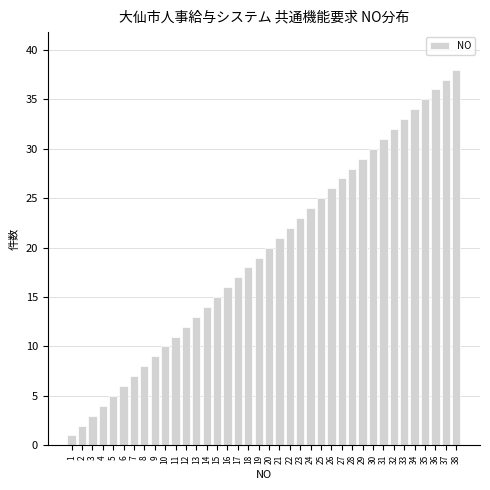

What is the maximum value shown in the chart?

38